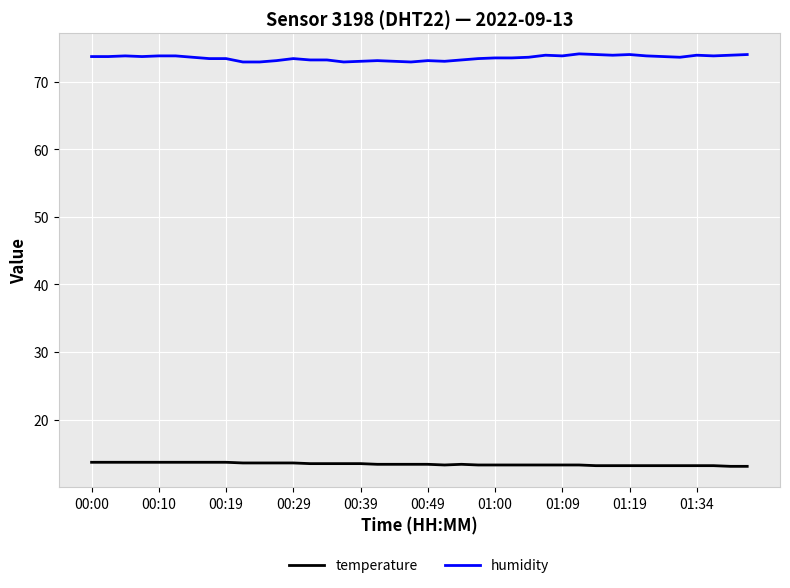

Rank the series by their maximum value, from highest to lowest.

humidity, temperature